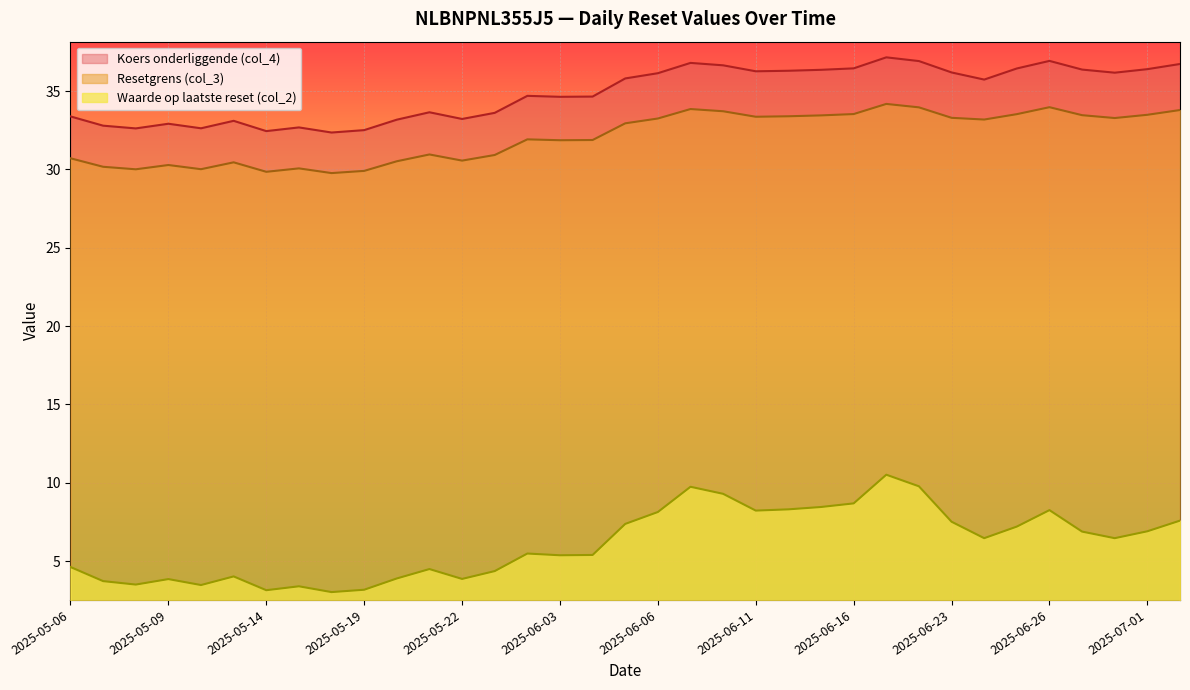

Reading left to right, what are all the values shown in this chart?

Resetgrens (col_3): 2025-05-06=30.7	2025-05-07=30.2	2025-05-08=30.0	2025-05-09=30.3	2025-05-12=30.0	2025-05-13=30.5	2025-05-14=29.8	2025-05-15=30.1	2025-05-16=29.8	2025-05-19=29.9	2025-05-20=30.5	2025-05-21=31.0	2025-05-22=30.6	2025-05-23=30.9	2025-06-02=31.9	2025-06-03=31.9	2025-06-04=31.9	2025-06-05=32.9	2025-06-06=33.2	2025-06-09=33.9	2025-06-10=33.7	2025-06-11=33.4	2025-06-12=33.4	2025-06-13=33.4	2025-06-16=33.5	2025-06-17=34.2	2025-06-18=34.0	2025-06-23=33.3	2025-06-24=33.2	2025-06-25=33.5	2025-06-26=34.0	2025-06-27=33.5	2025-06-30=33.3	2025-07-01=33.5	2025-07-02=33.8
Koers onderliggende (col_4): 2025-05-06=33.4	2025-05-07=32.8	2025-05-08=32.6	2025-05-09=32.9	2025-05-12=32.6	2025-05-13=33.1	2025-05-14=32.4	2025-05-15=32.7	2025-05-16=32.4	2025-05-19=32.5	2025-05-20=33.2	2025-05-21=33.6	2025-05-22=33.2	2025-05-23=33.6	2025-06-02=34.7	2025-06-03=34.6	2025-06-04=34.6	2025-06-05=35.8	2025-06-06=36.1	2025-06-09=36.8	2025-06-10=36.6	2025-06-11=36.3	2025-06-12=36.3	2025-06-13=36.4	2025-06-16=36.4	2025-06-17=37.2	2025-06-18=36.9	2025-06-23=36.2	2025-06-24=35.7	2025-06-25=36.4	2025-06-26=36.9	2025-06-27=36.4	2025-06-30=36.2	2025-07-01=36.4	2025-07-02=36.7
Waarde op laatste reset (col_2): 2025-05-06=4.6	2025-05-07=3.7	2025-05-08=3.5	2025-05-09=3.9	2025-05-12=3.5	2025-05-13=4.0	2025-05-14=3.1	2025-05-15=3.4	2025-05-16=3.0	2025-05-19=3.2	2025-05-20=3.9	2025-05-21=4.5	2025-05-22=3.9	2025-05-23=4.4	2025-06-02=5.5	2025-06-03=5.4	2025-06-04=5.4	2025-06-05=7.4	2025-06-06=8.1	2025-06-09=9.8	2025-06-10=9.3	2025-06-11=8.2	2025-06-12=8.3	2025-06-13=8.5	2025-06-16=8.7	2025-06-17=10.5	2025-06-18=9.8	2025-06-23=7.5	2025-06-24=6.5	2025-06-25=7.2	2025-06-26=8.3	2025-06-27=6.9	2025-06-30=6.5	2025-07-01=6.9	2025-07-02=7.6